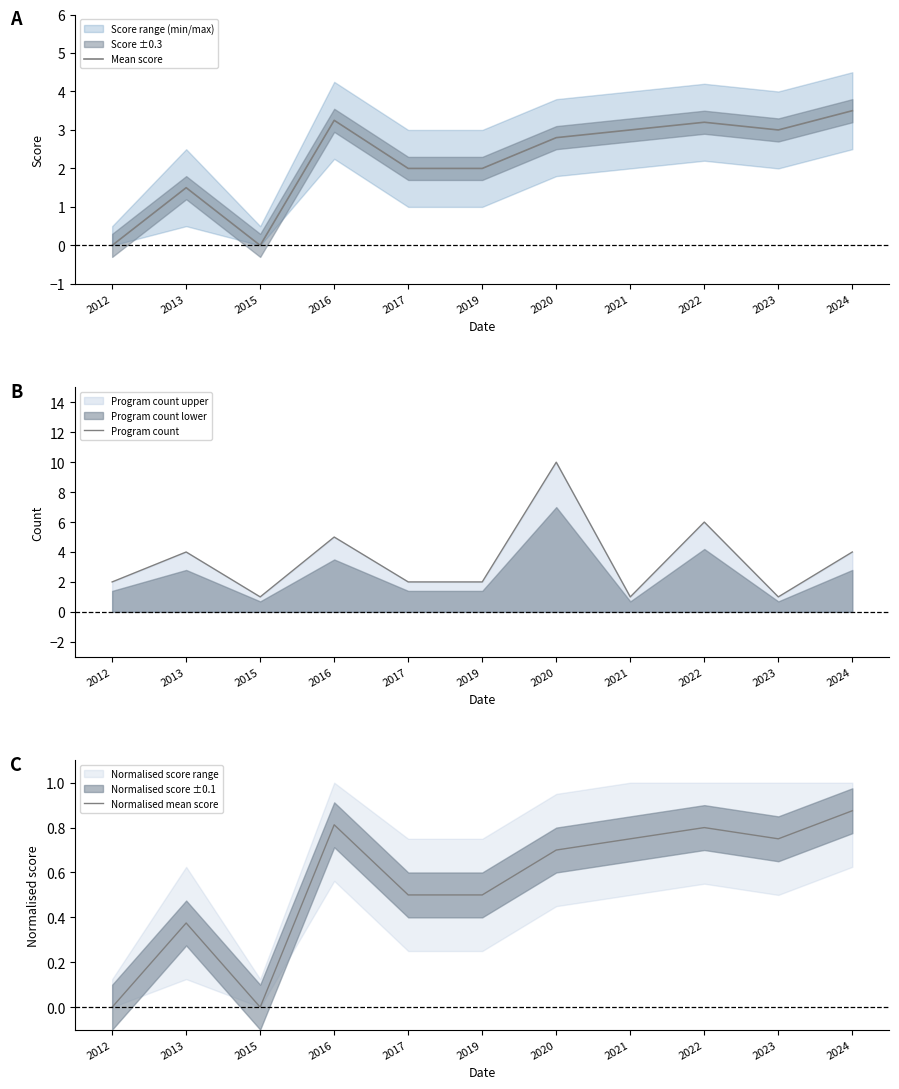

What is the difference between the Normalised mean score values at 2016 and 2023?

0.1